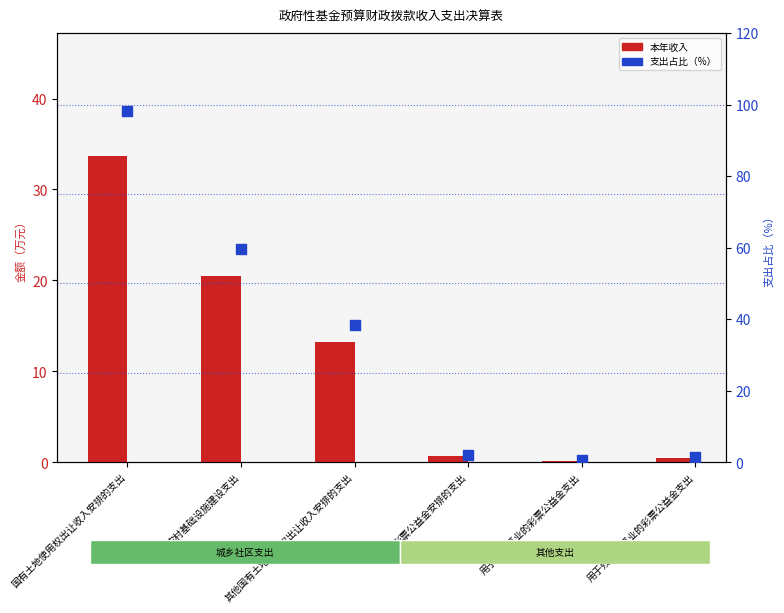

Which series has the largest total across all categories?

支出占比（%）